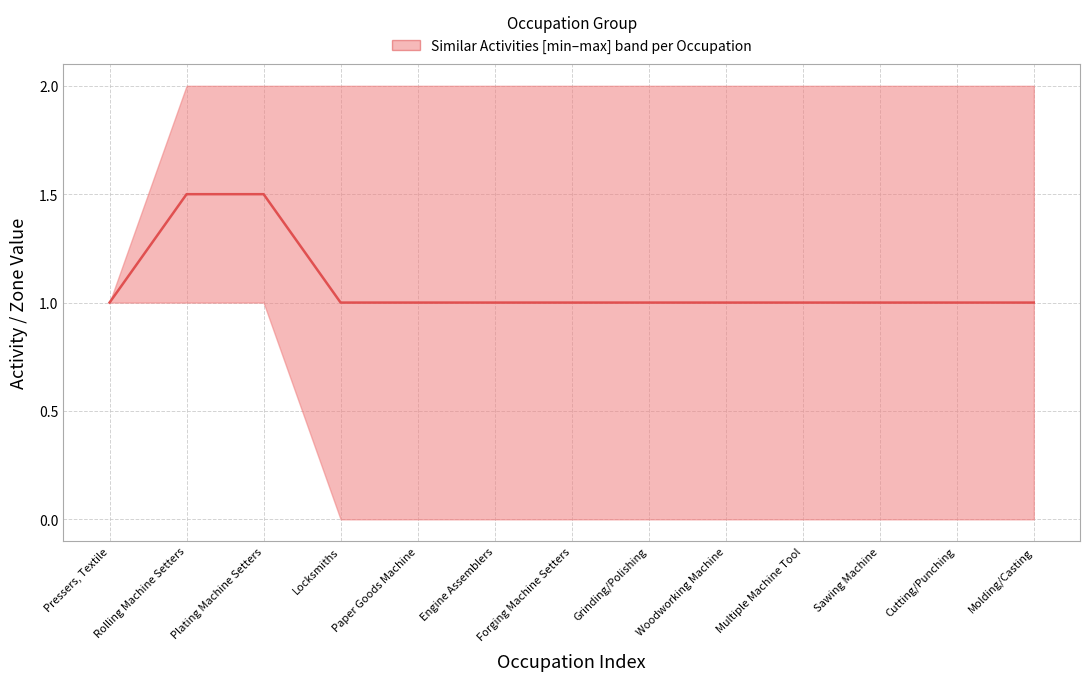

Rank the categories by value from lowest to highest.

Pressers, Textile, Locksmiths, Paper Goods Machine, Engine Assemblers, Forging Machine Setters, Grinding/Polishing, Woodworking Machine, Multiple Machine Tool, Sawing Machine, Cutting/Punching, Molding/Casting, Rolling Machine Setters, Plating Machine Setters